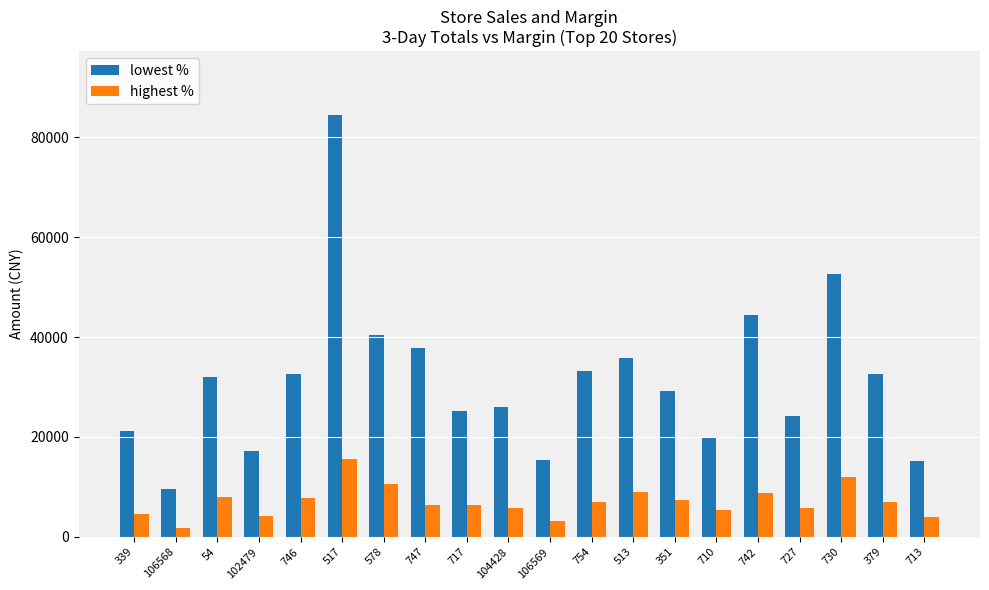

At how many categories does at least one series exceed 52019?

2